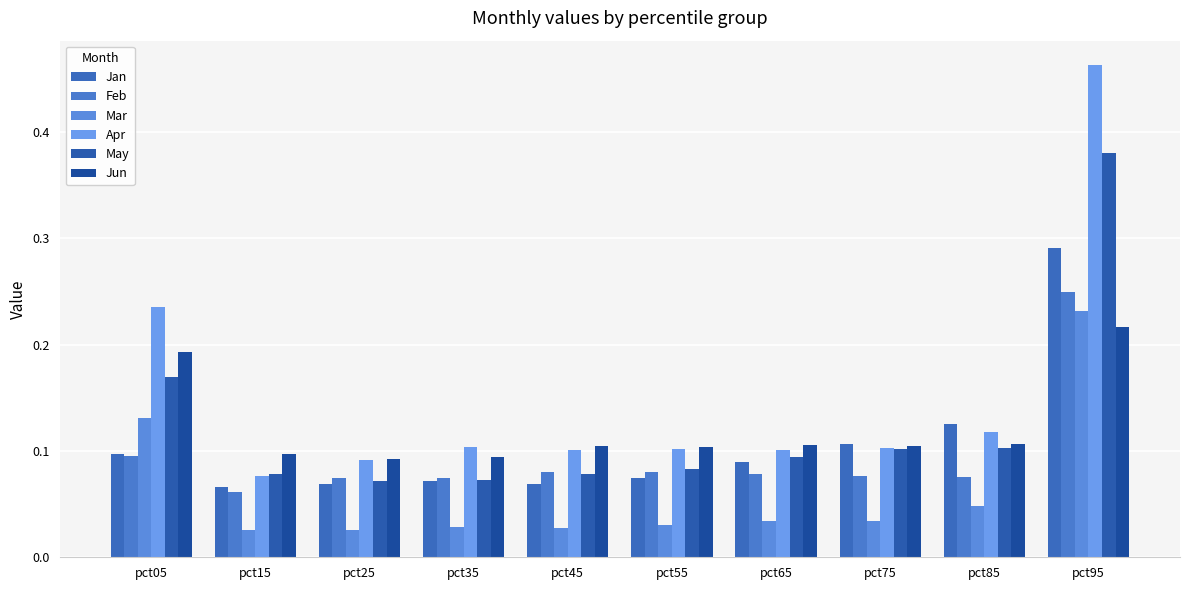

What value does the May series have at pct95?

0.4